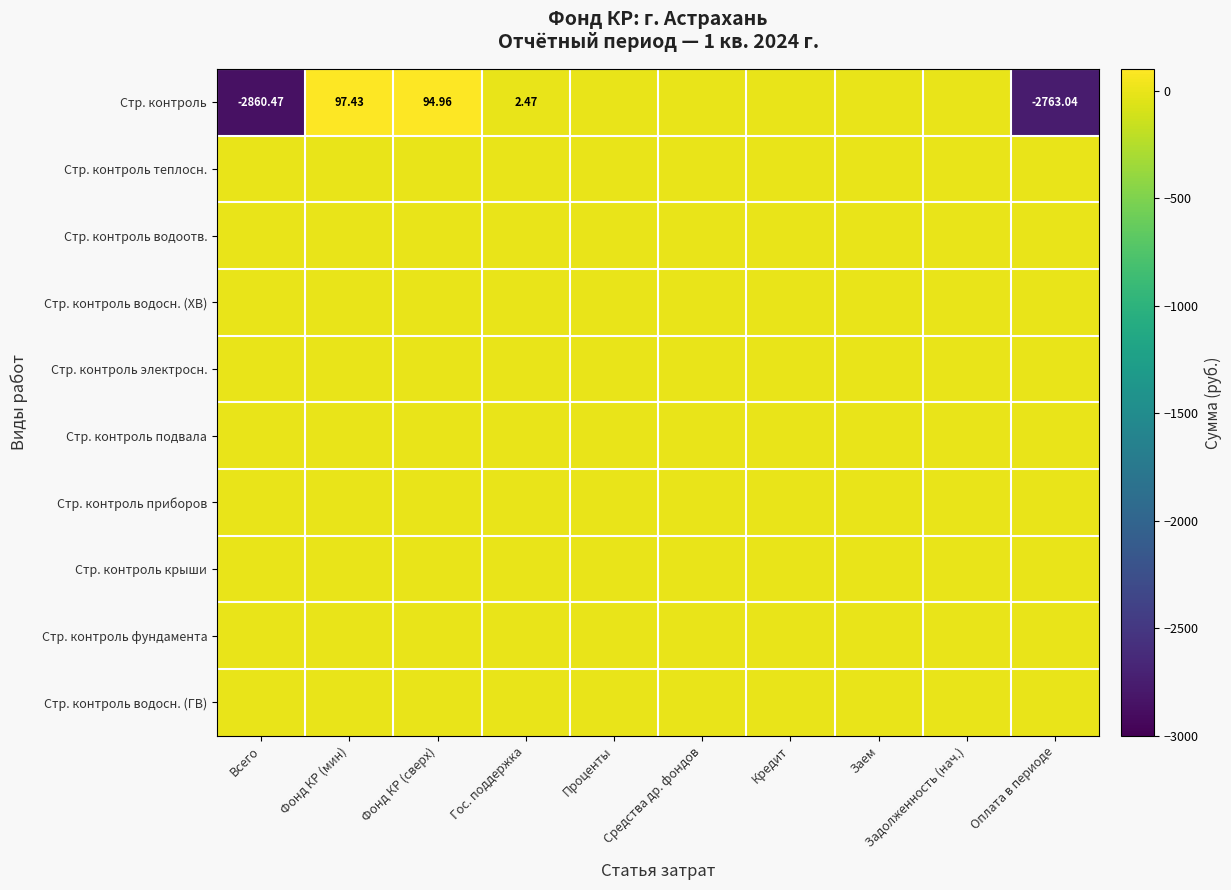

At which category is the sum across all series the highest?

Фонд КР (мин)